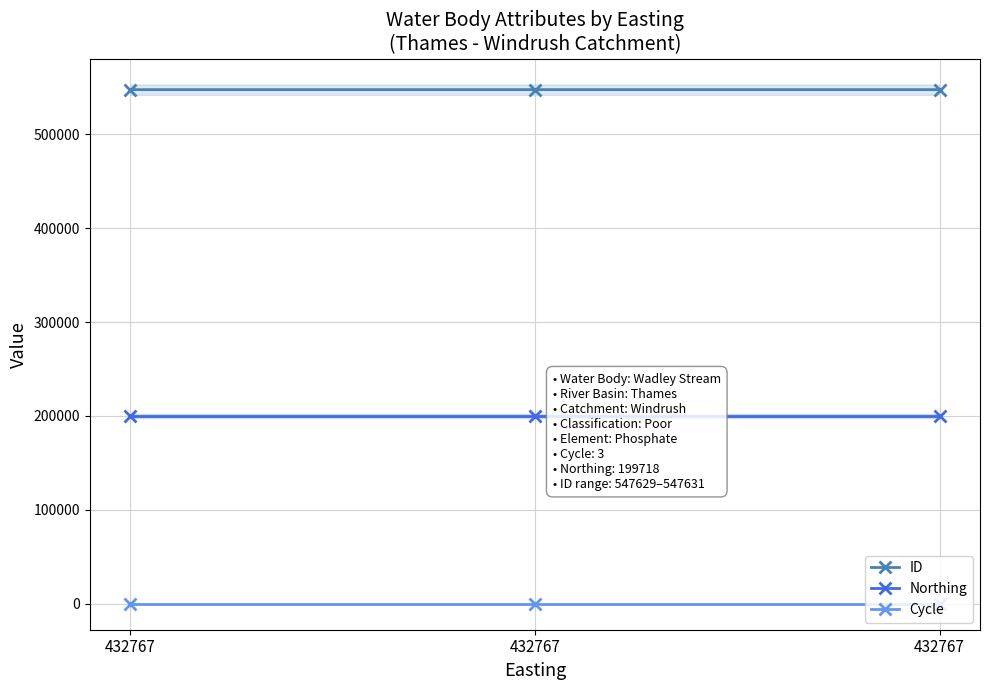

Is this an area chart (filled region under the line)?

No